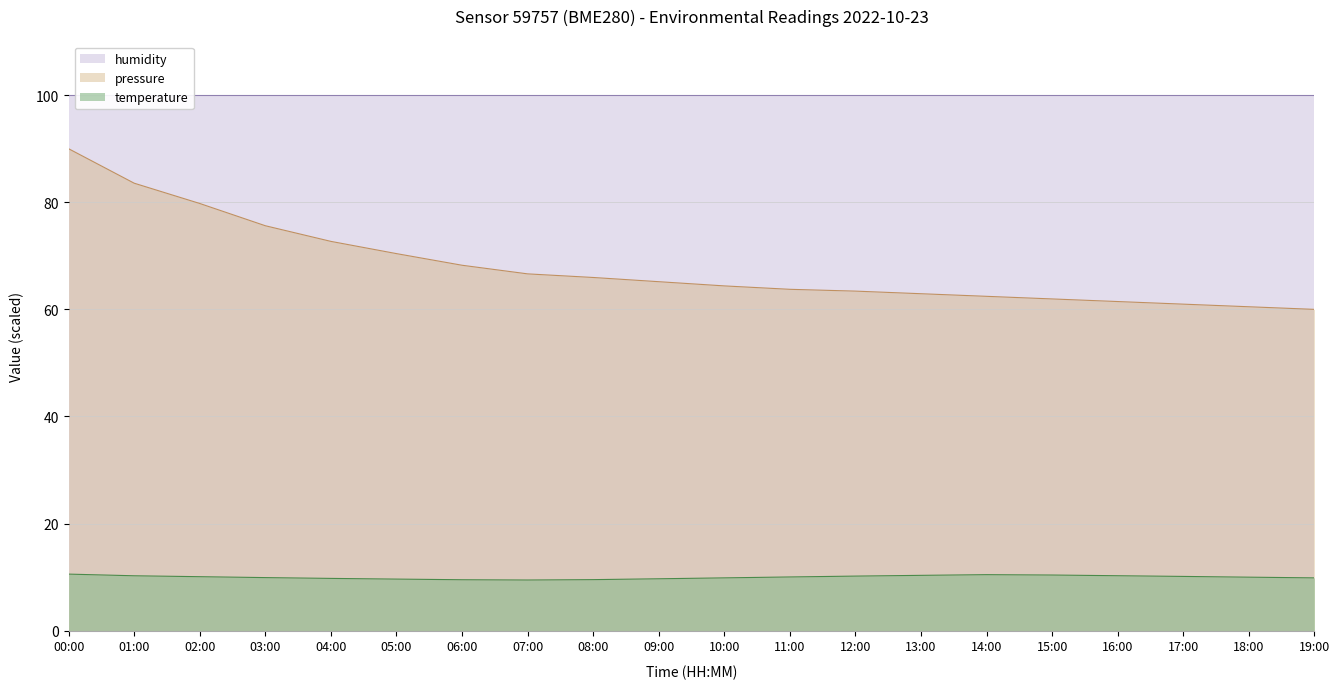

What is the difference between the second highest and minimum values in the temperature series?

1.0